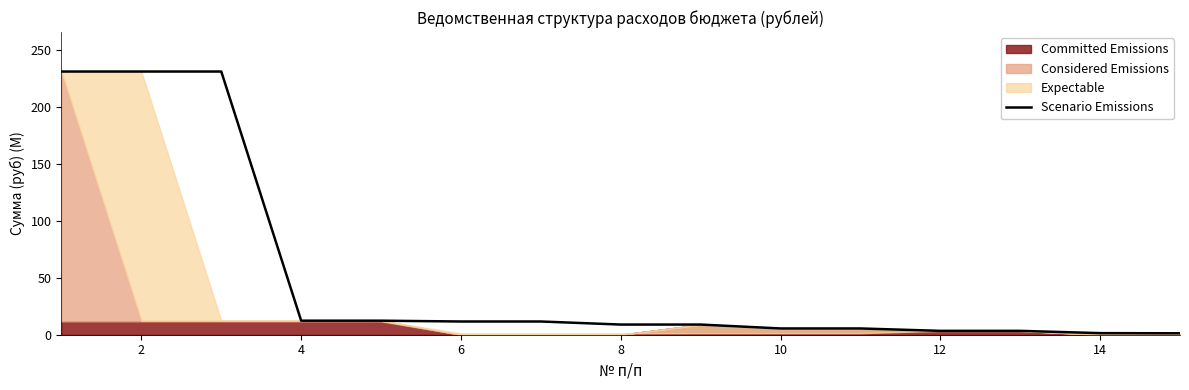

Count the number of values greater than 8.

9